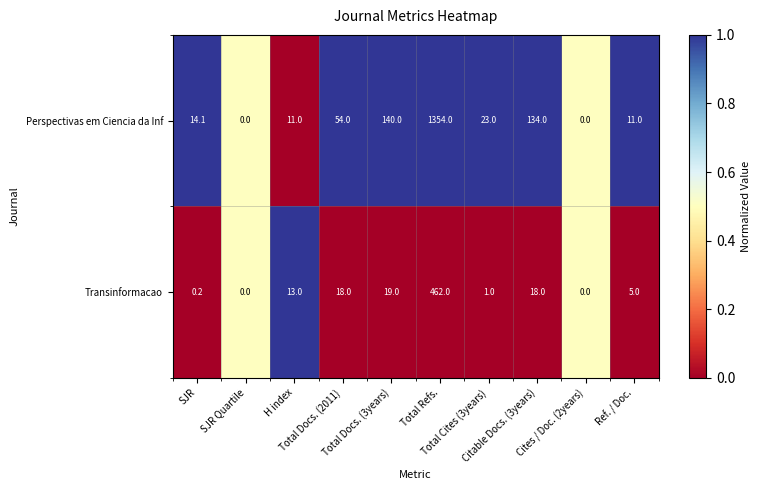

What is the greatest value displayed?

1354.0